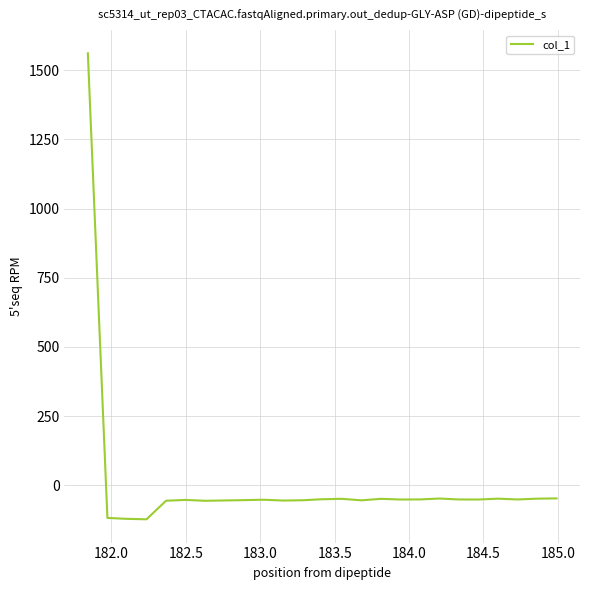

What is the minimum value shown in the chart?

-122.7